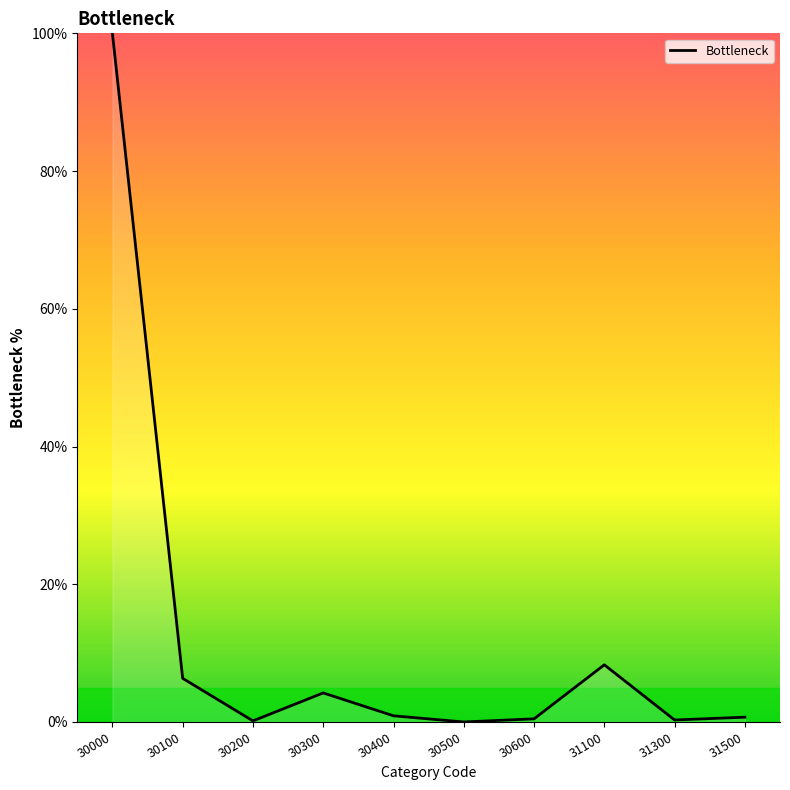

True or false: there are more than 1 points higher than both neighbors.

True